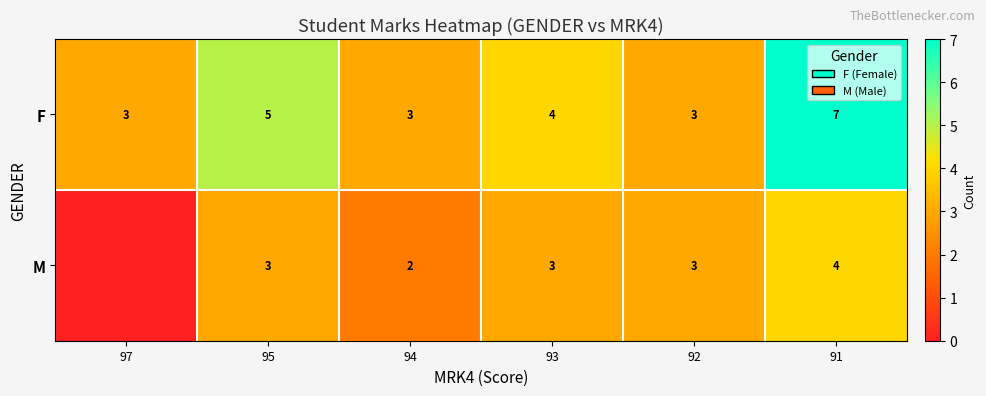

How many data points in F are less than 4?

3